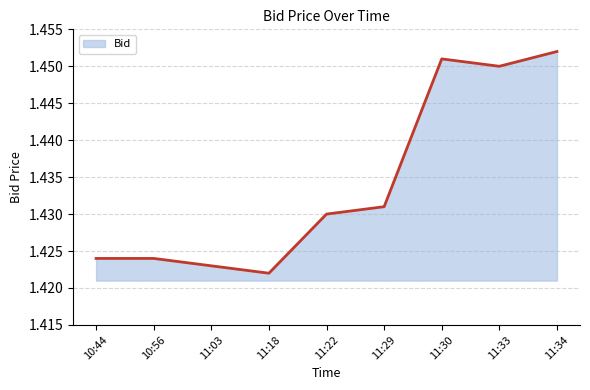

What position from the left is 11:34?

9